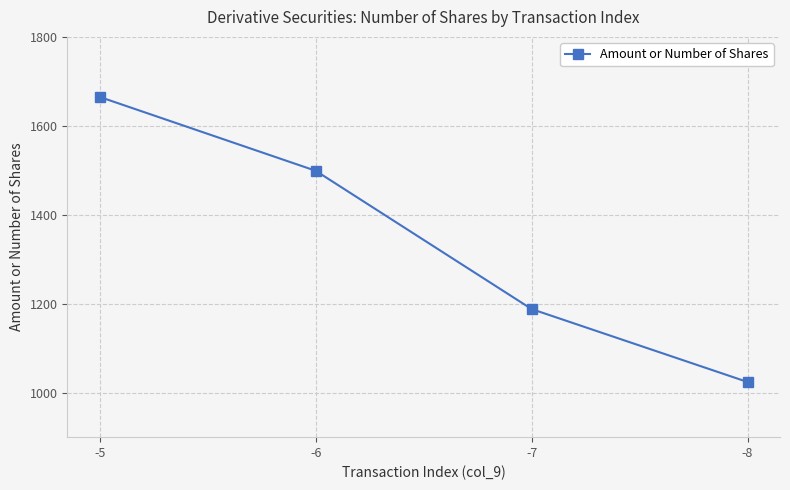

What is the approximate value at -7, to the nearest 100?

1200